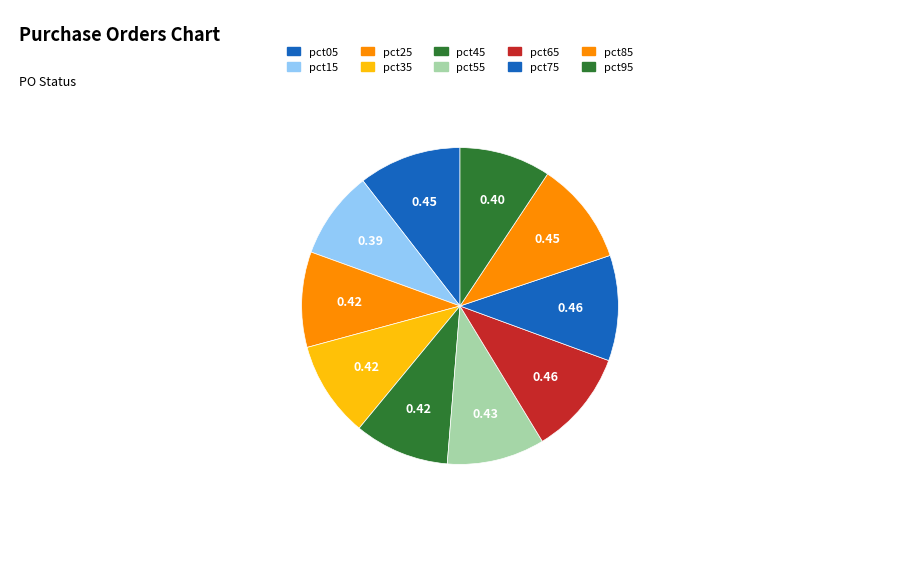

Is there any slice that represents more than half of the pie?

No